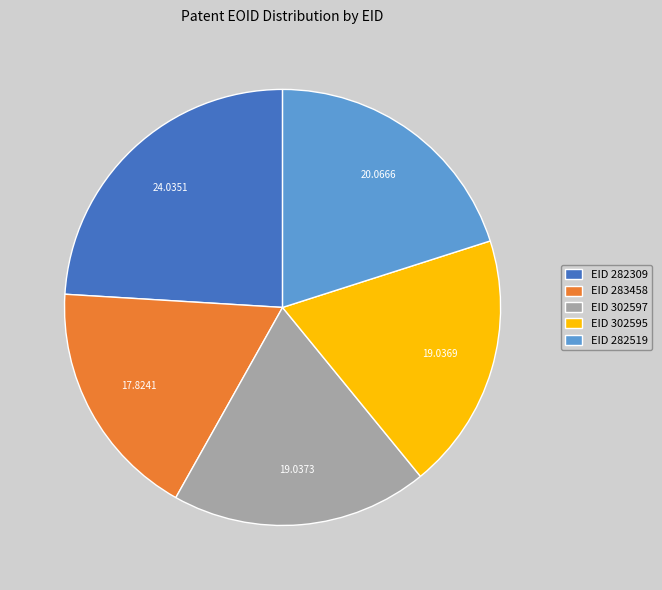

Does any single category account for the majority?

No